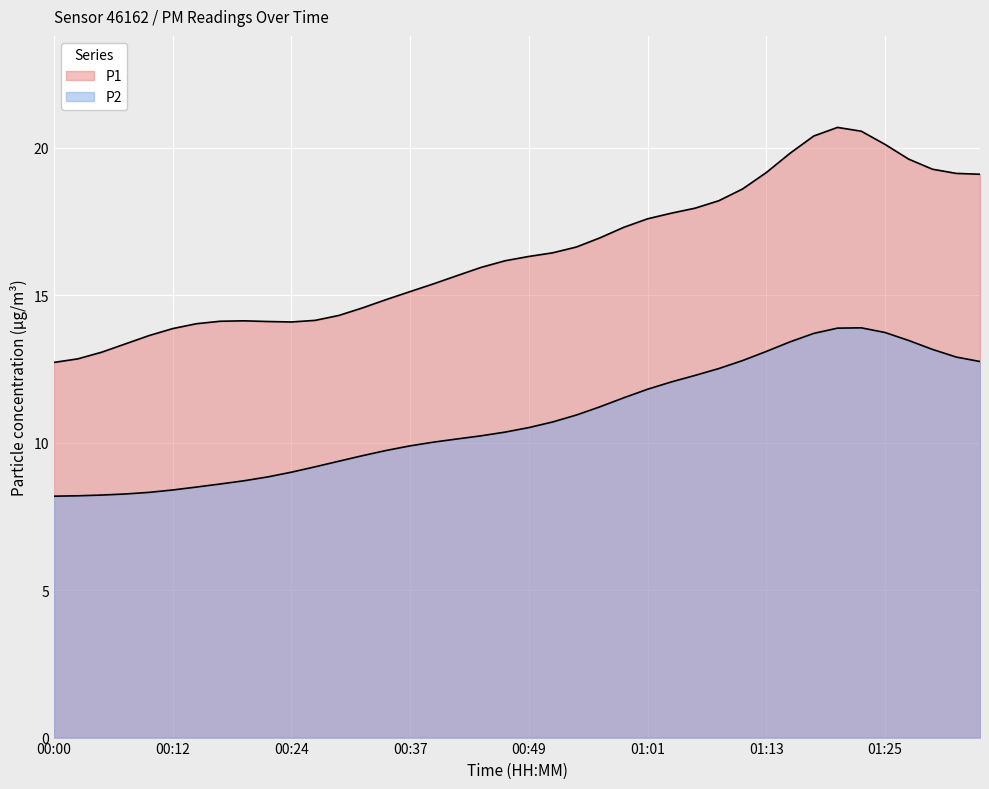

Count the number of categories in the chart.

40